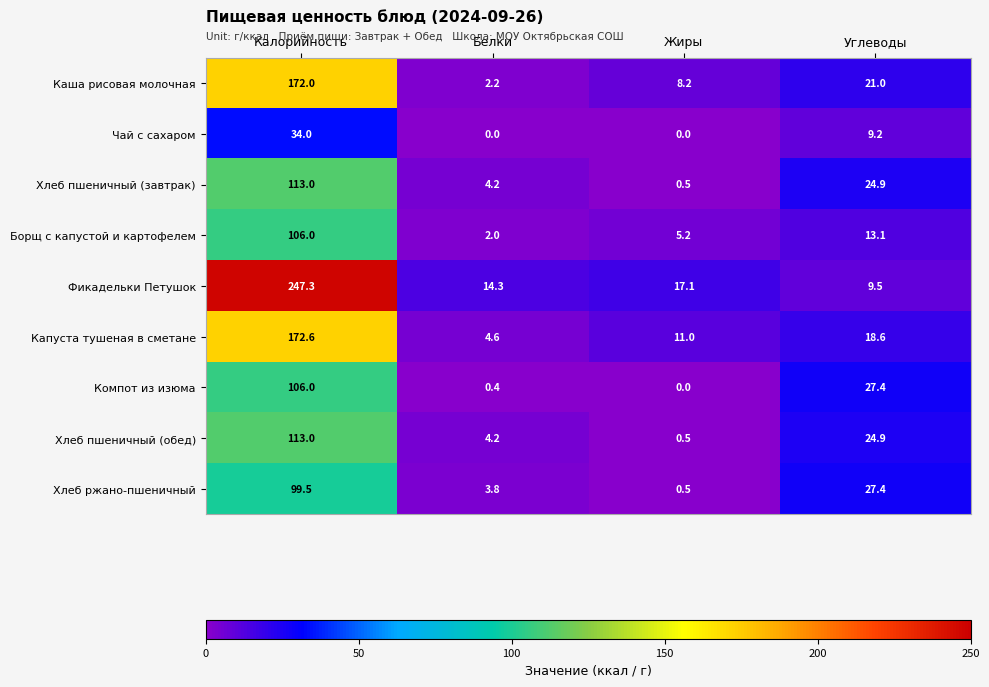

True or false: Каша рисовая молочная has a value of 2.2 at Белки.

True